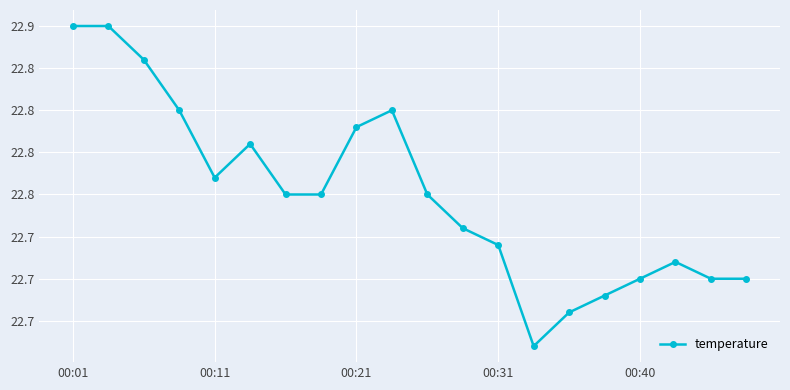

How many interior local peaks (higher than both neighbors) does the data have?

3